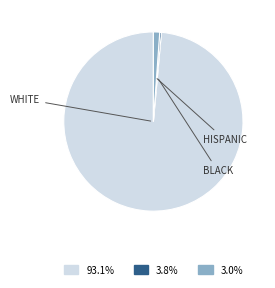

Does WHITE represent more than half of the total?

Yes